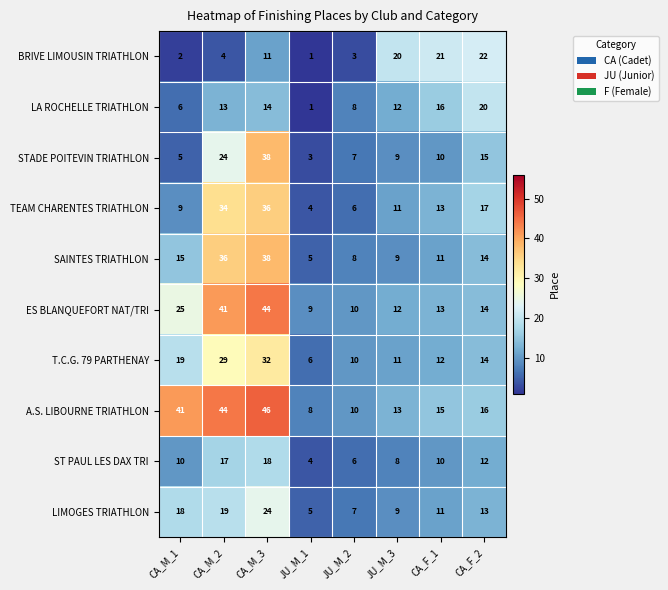

Count the number of data series in this chart.

10